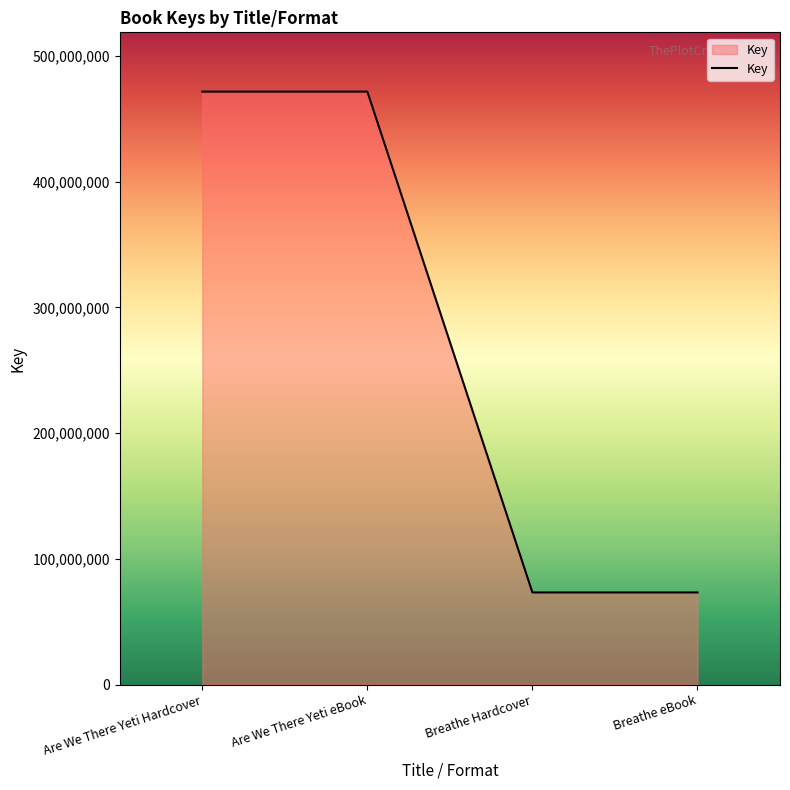

Count the values in the range 73230757 to 471570361.

4